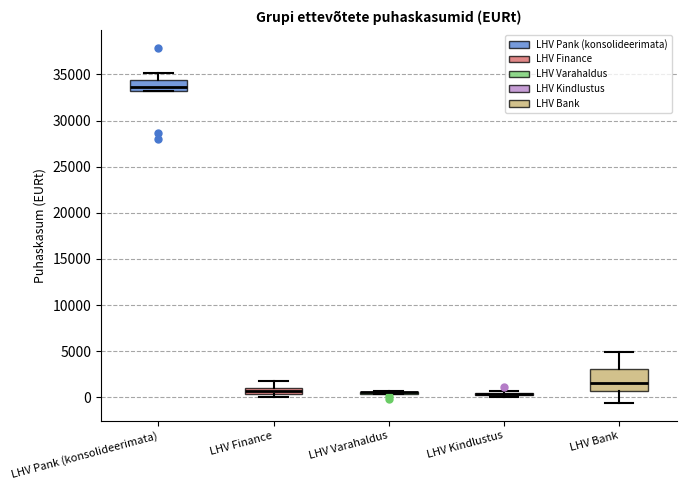

Comparing the boxes themselves (not the whiskers), which one is the tallest?

LHV Bank